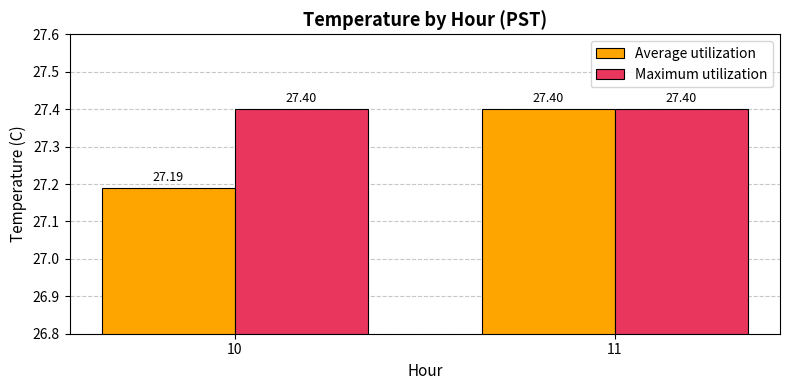

What is the value of the Average utilization bar at the 2nd from the left?

27.4